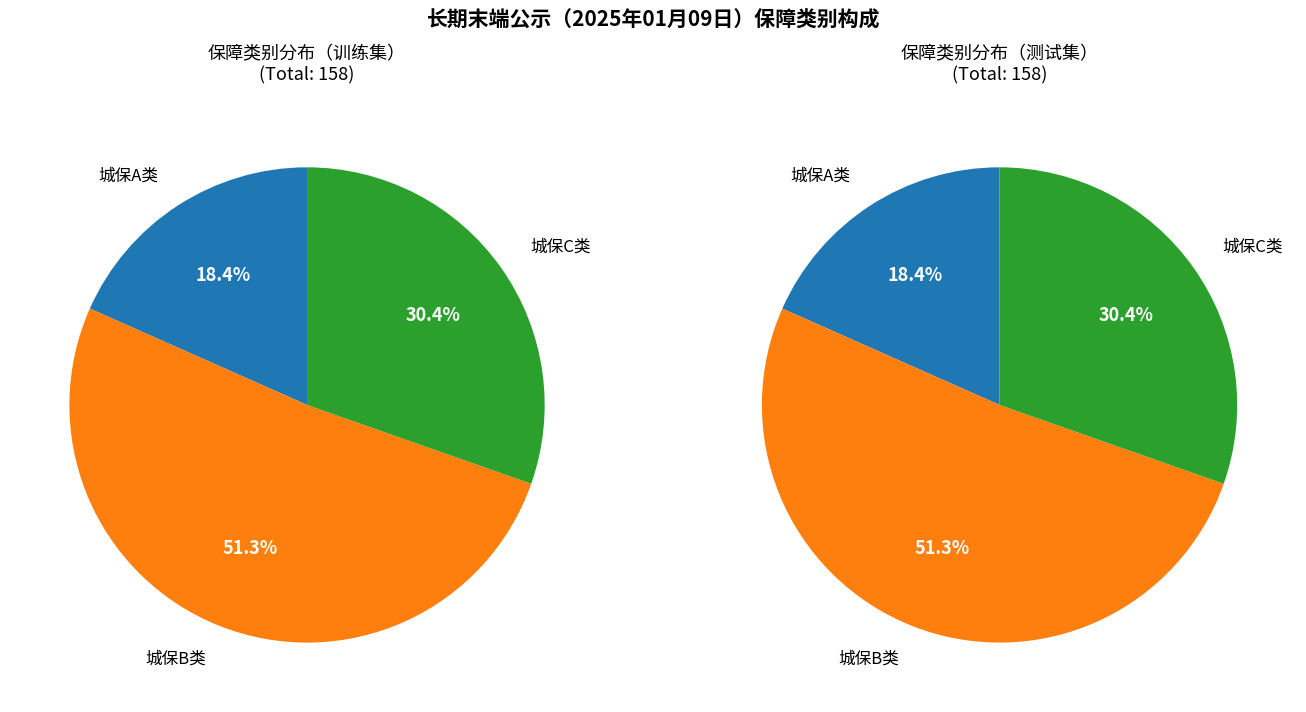

To the nearest percent, what is the difference between the 城保C类 and 城保B类 slice percentages?

21%